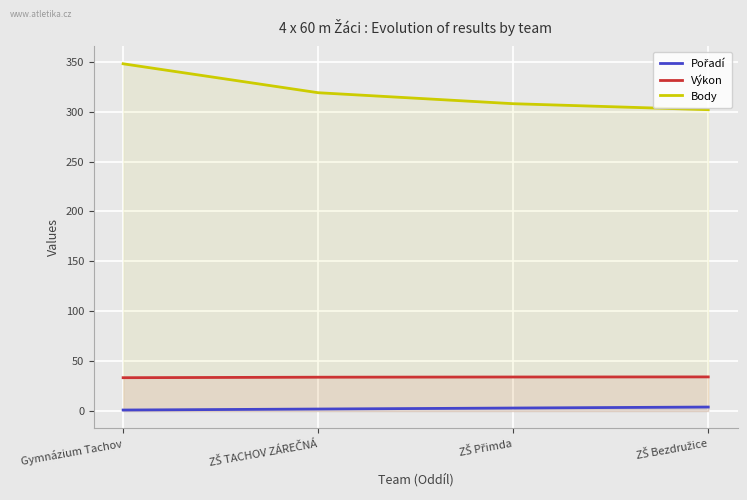

At ZŠ Přimda, list the series in order from largest to smallest.

Body, Výkon, Pořadí